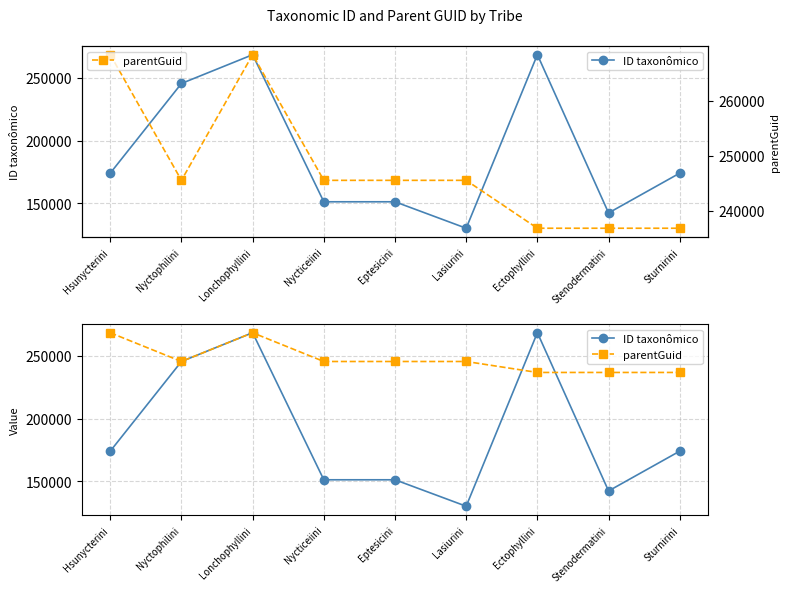

Between which two adjacent categories do parentGuid and ID taxonômico first intersect?

Hsunycterini and Nyctophilini